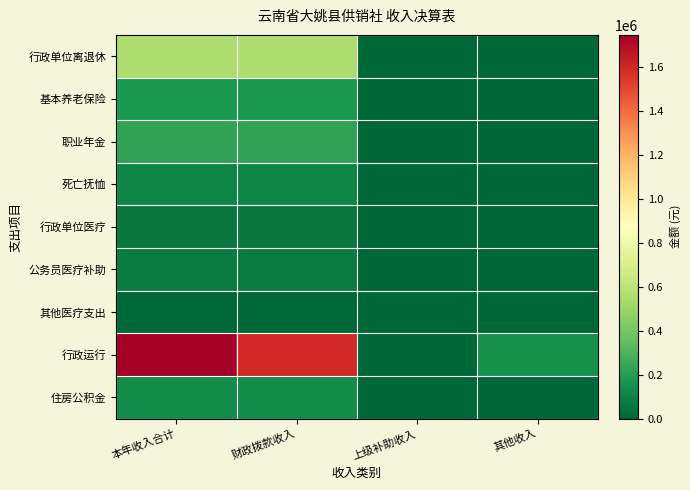

Which series changed the most between 本年收入合计 and 财政拨款收入?

行政运行